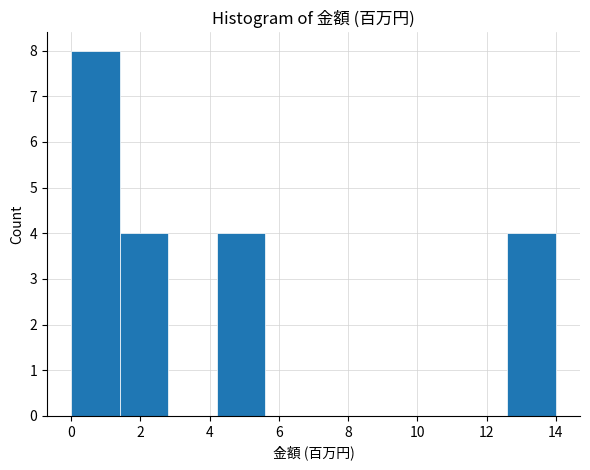

Over which range of the x-axis is the bar tallest?

0.0 to 1.4